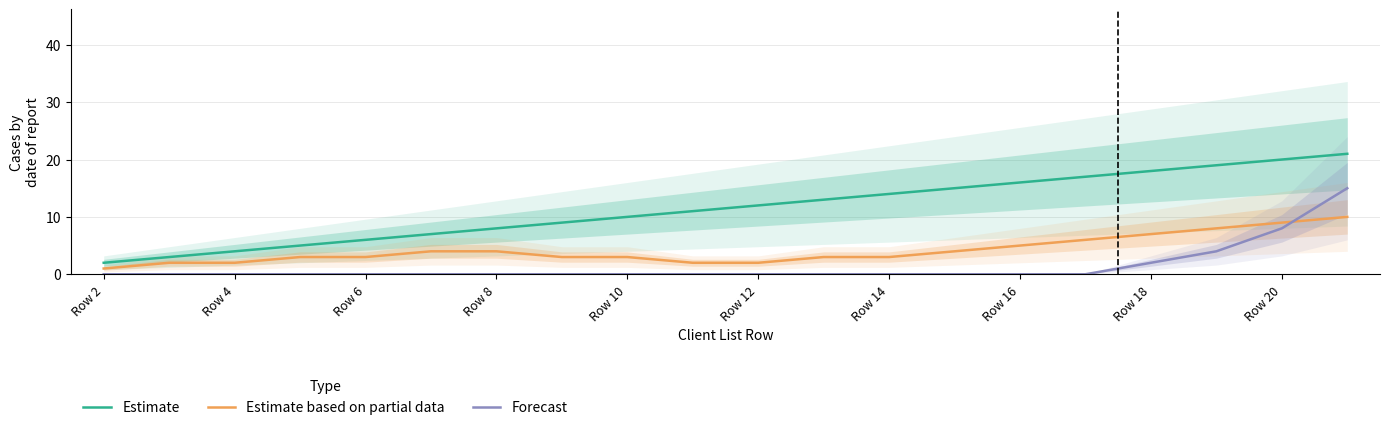

How many data points in Estimate are above 12?

9